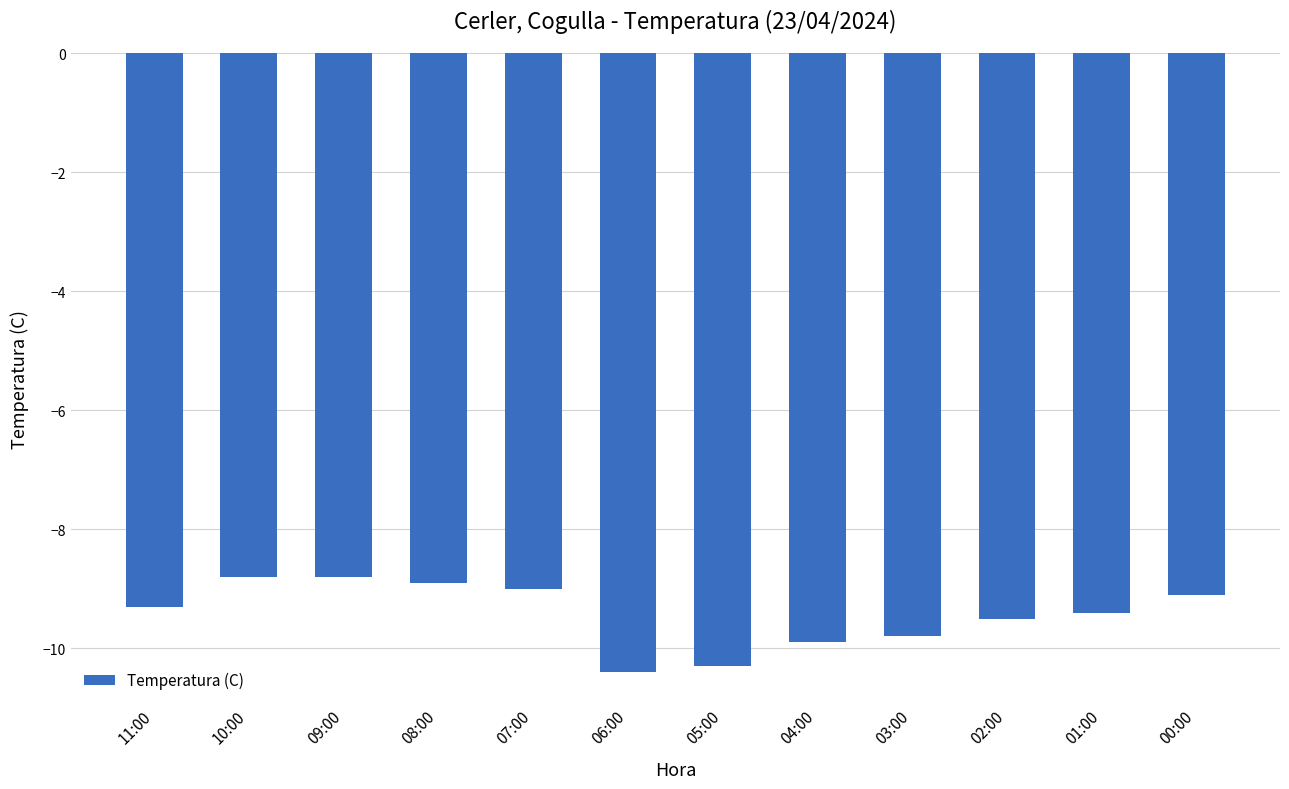

Reading left to right, transcribe all the data shown in this chart.

-9.3	-8.8	-8.8	-8.9	-9.0	-10.4	-10.3	-9.9	-9.8	-9.5	-9.4	-9.1